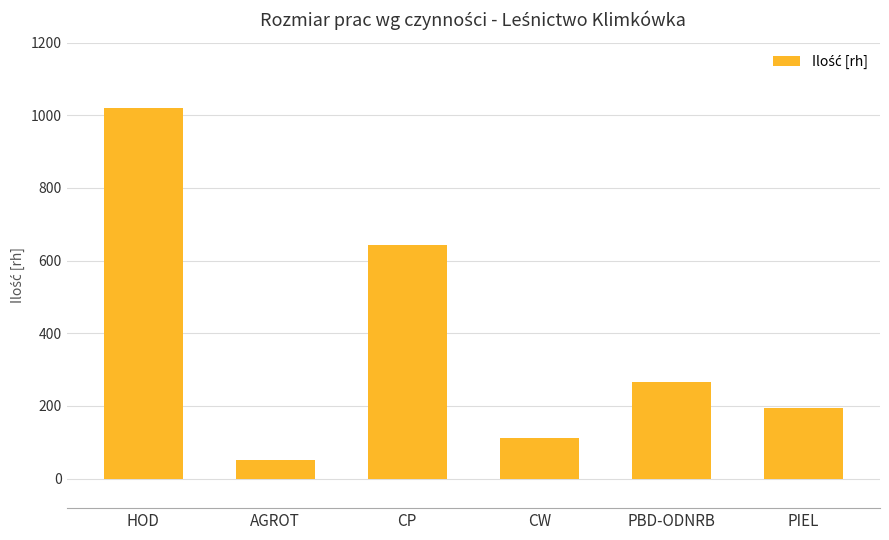

At which category does the chart reach its peak across all series?

HOD